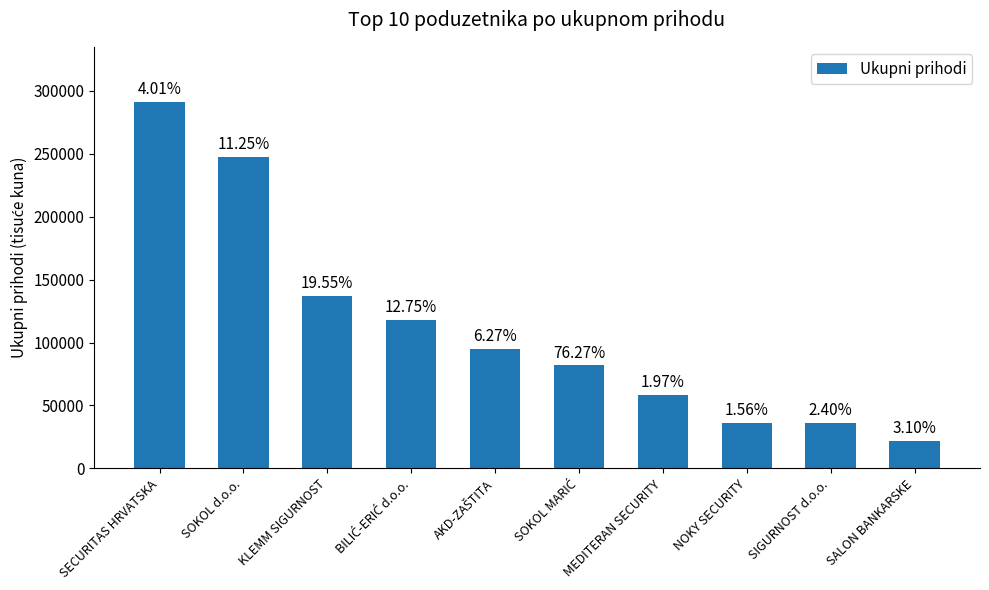

List the labels in order of value, largest first.

SECURITAS HRVATSKA, SOKOL d.o.o., KLEMM SIGURNOST, BILIĆ-ERIĆ d.o.o., AKD-ZAŠTITA, SOKOL MARIĆ, MEDITERAN SECURITY, NOKY SECURITY, SIGURNOST d.o.o., SALON BANKARSKE